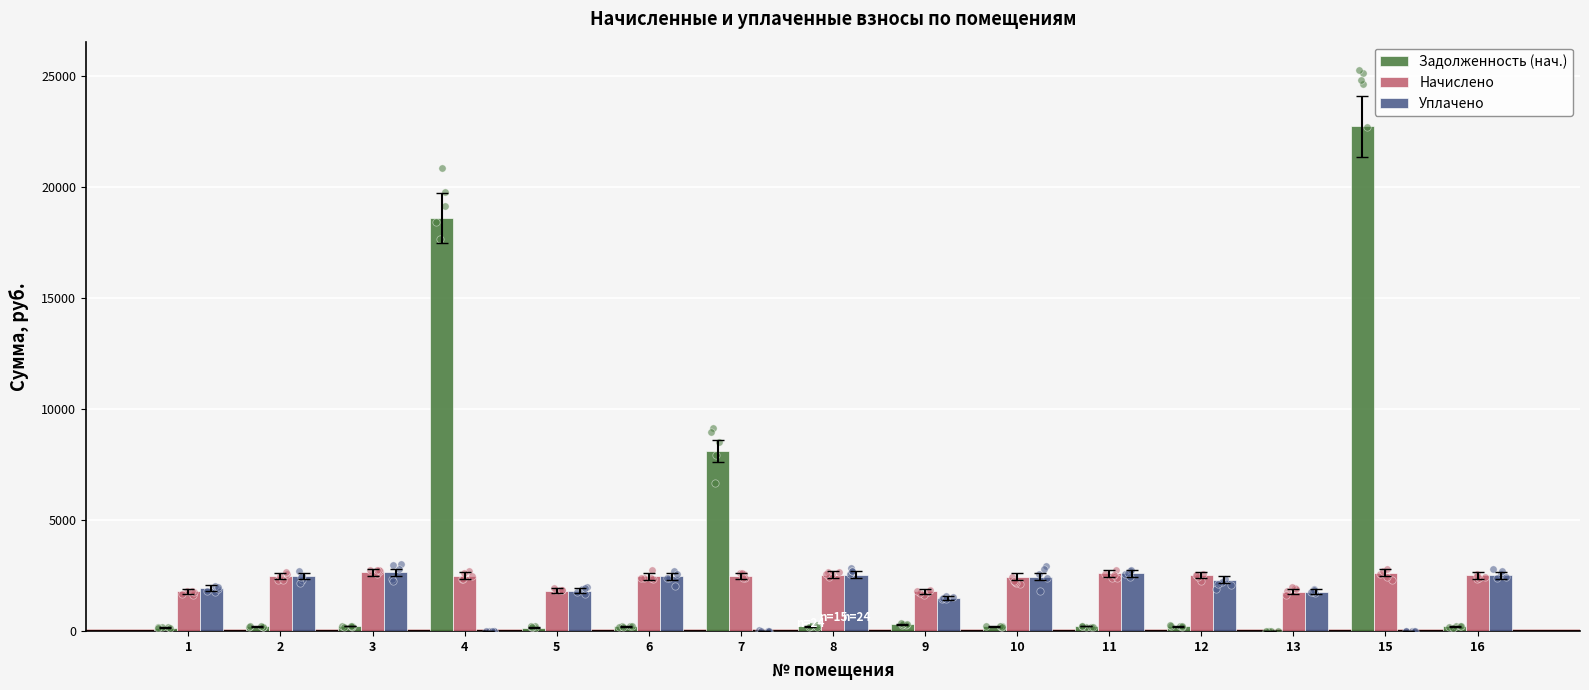

What is the total value across all series at 10?

5086.2